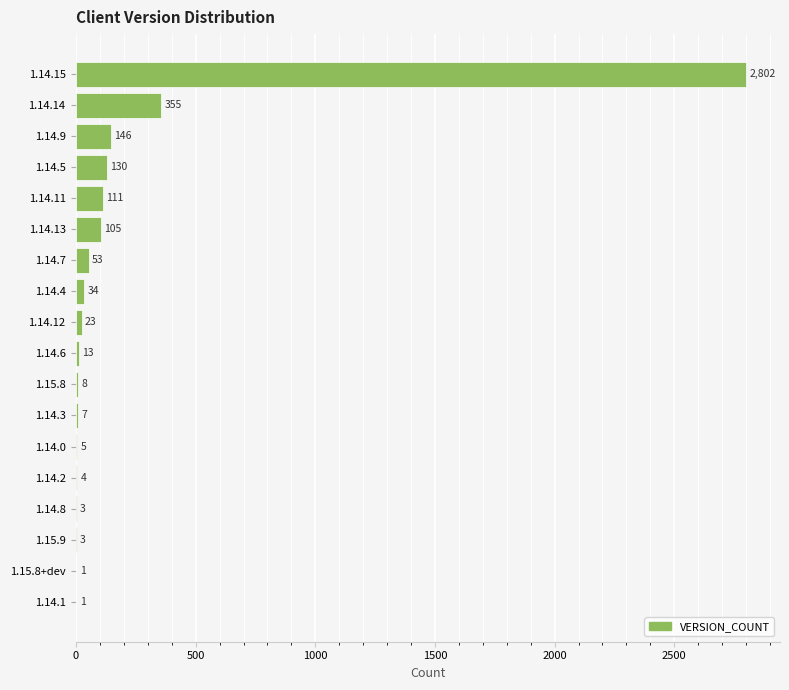

What is the sum of the values at 1.14.3 and 1.14.13?

112